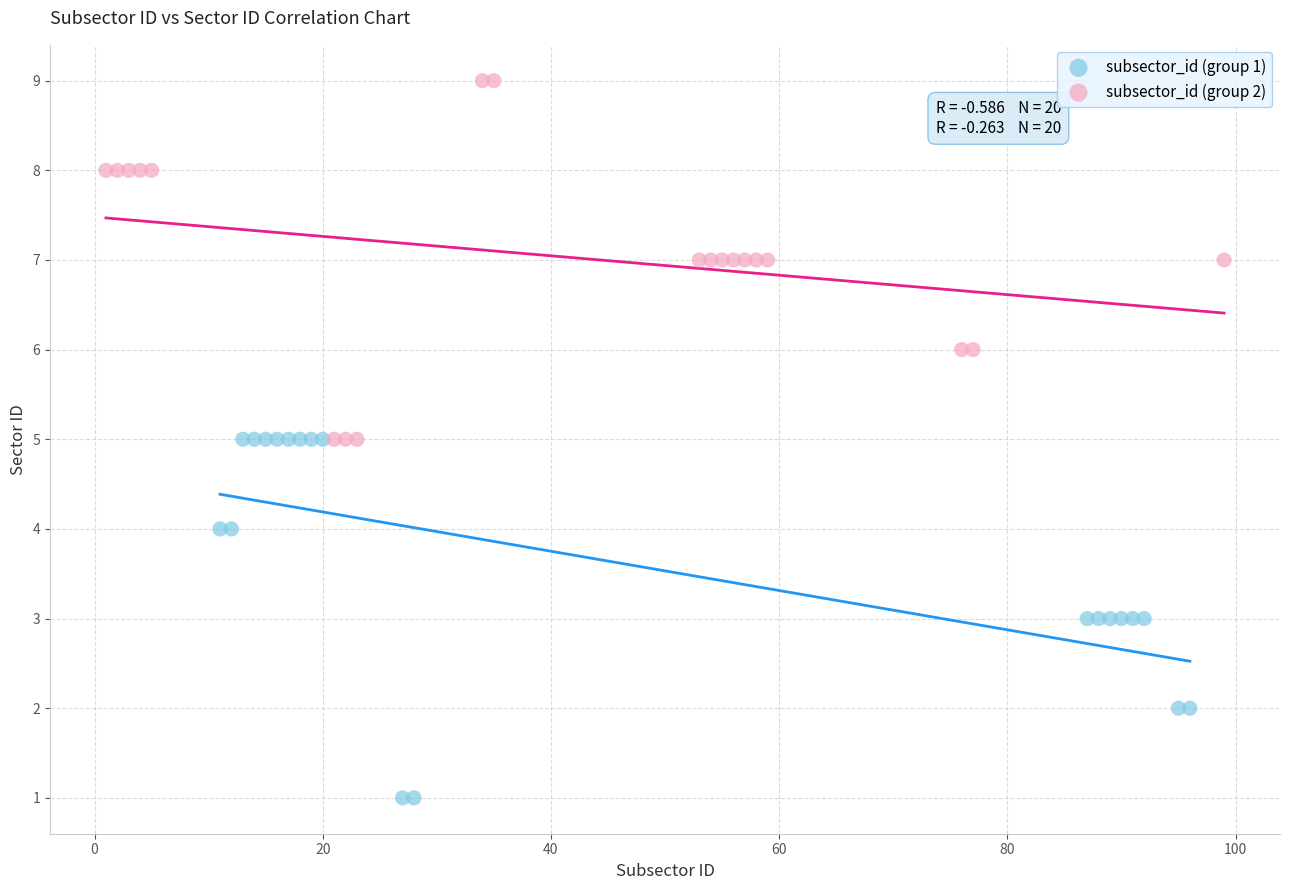

Which series reaches the minimum Y coordinate?

subsector_id (group 1)